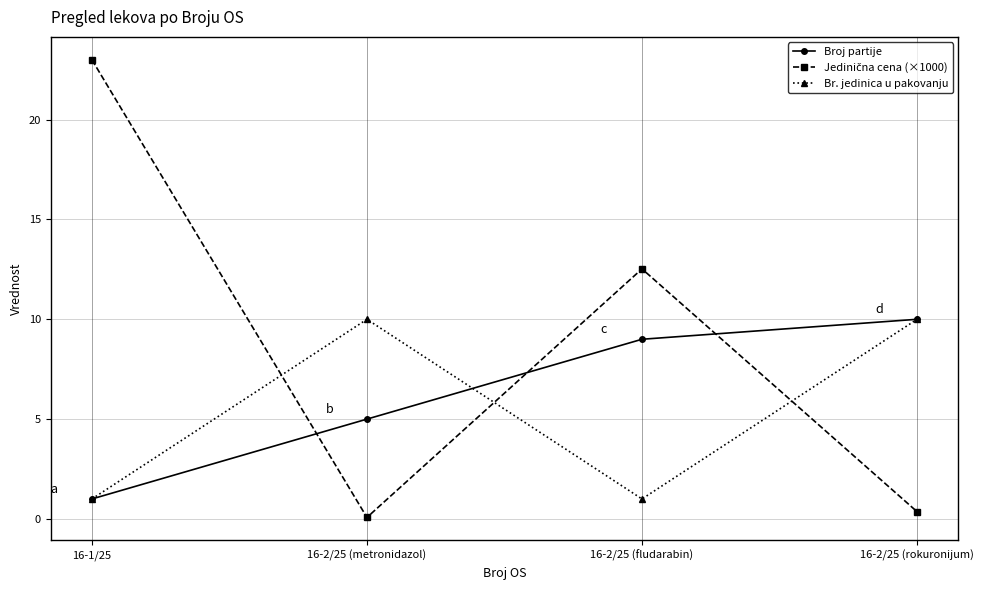

True or false: Br. jedinica u pakovanju has a value of 5.5 at 16-2/25 (rokuronijum).

False